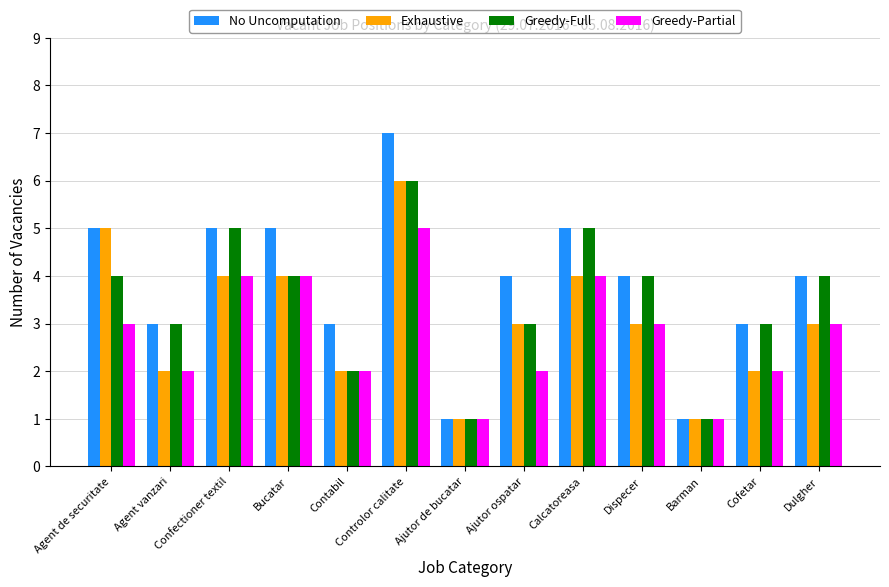

How many data points does each series have?

13